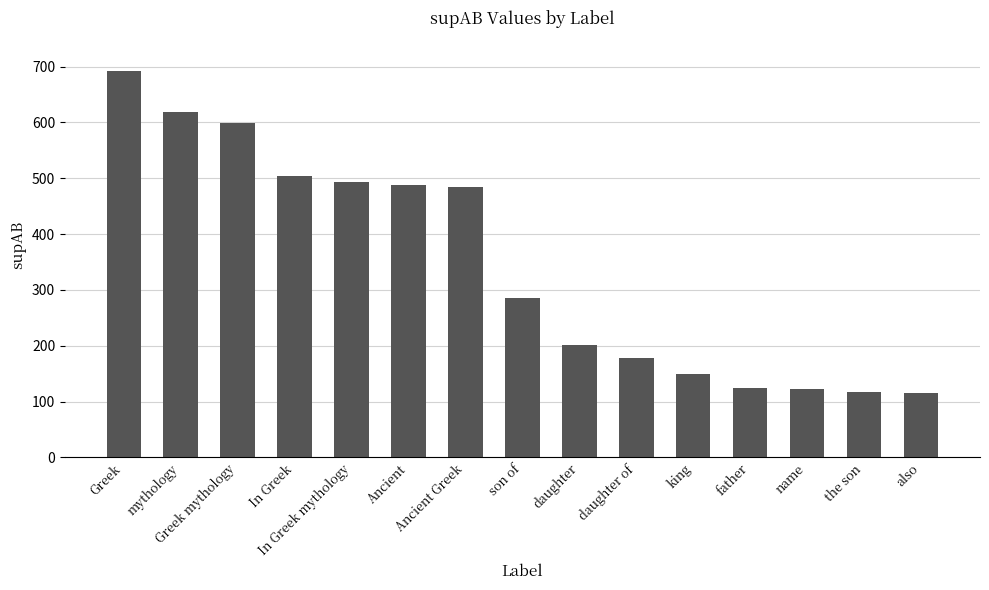

The value at Greek is 259. True or false?

False